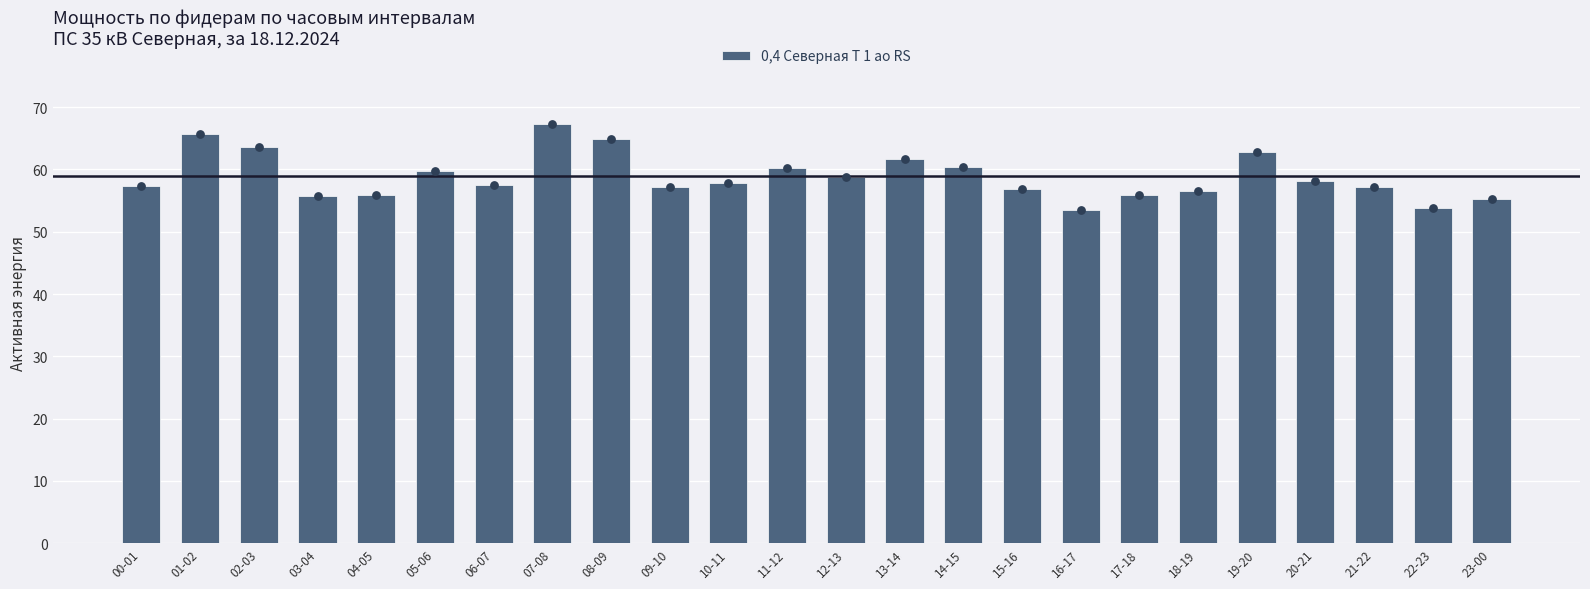

What is the change in value from 02-03 to 12-13?

-4.8